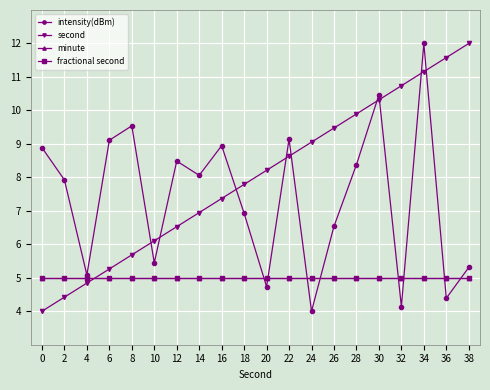

Count the number of data series in this chart.

4